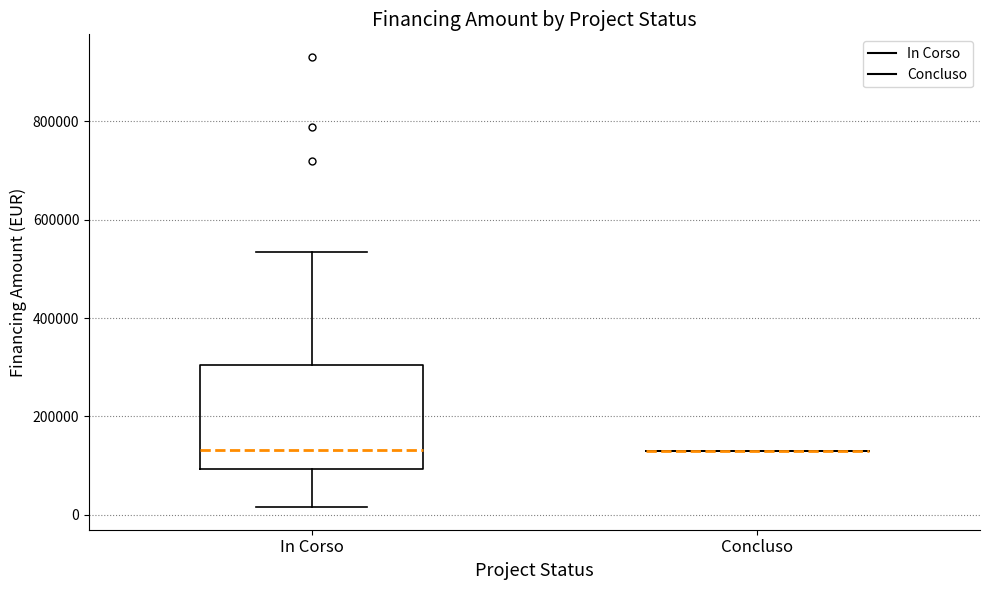

Comparing the boxes themselves (not the whiskers), which one is the tallest?

In Corso